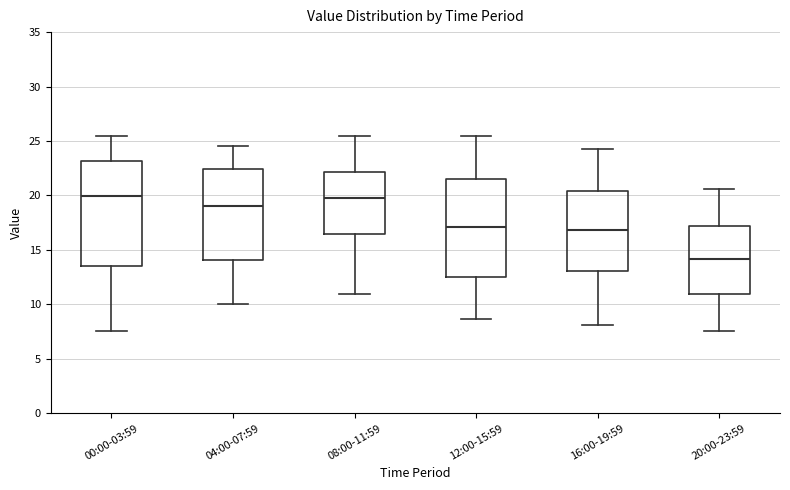

Which box is the tallest, from its lower edge to its upper edge?

00:00-03:59